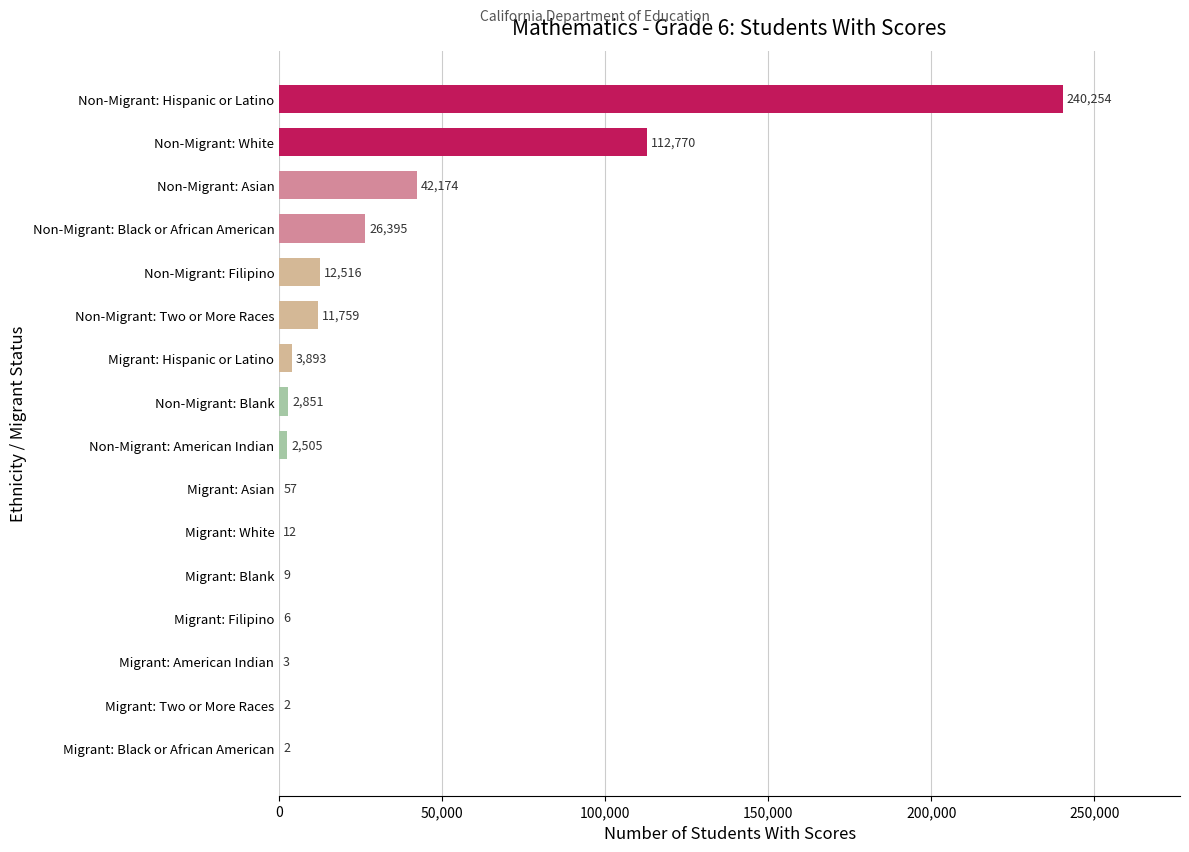

True or false: the data shows 42174 at Non-Migrant: Asian.

True